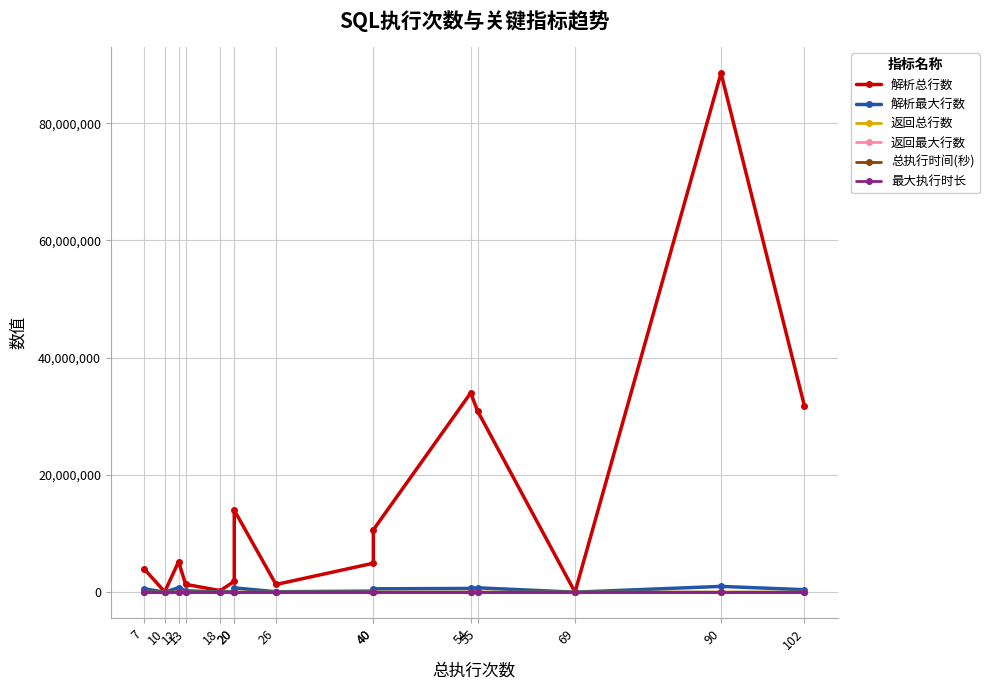

Which has a higher value, 12 or 69?

12